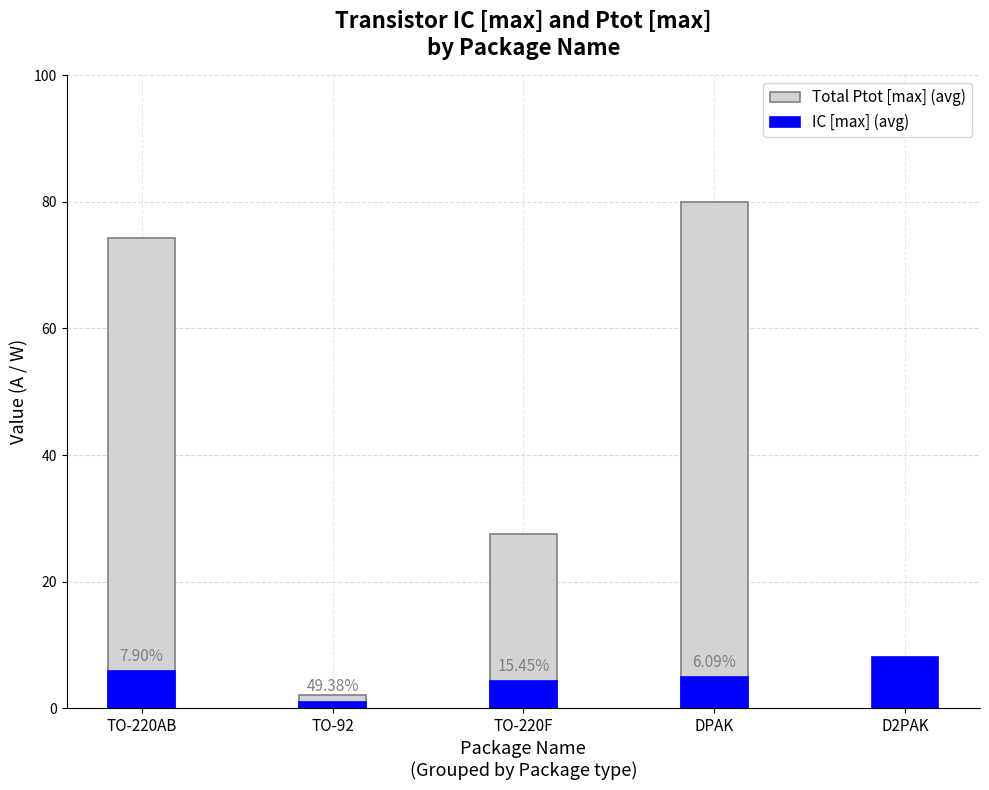

Are the bars horizontal?

No